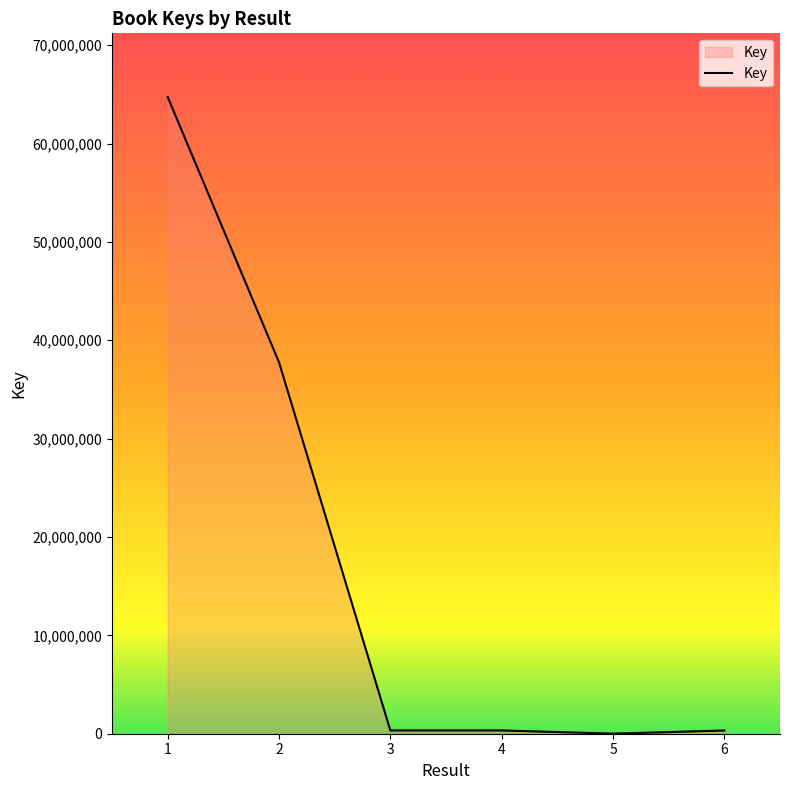

What is the difference between the maximum and minimum values?

64725297